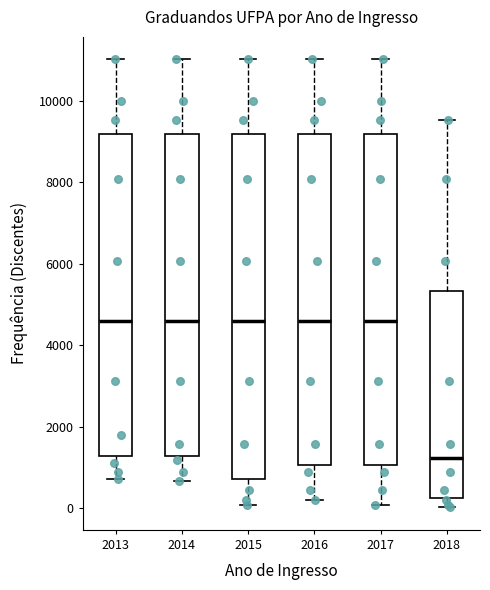

Where does the upper whisker of the box at x = 2018 end on the y-axis? The values are not printed on the chart, so give them approximately, as read against the axis.

9600